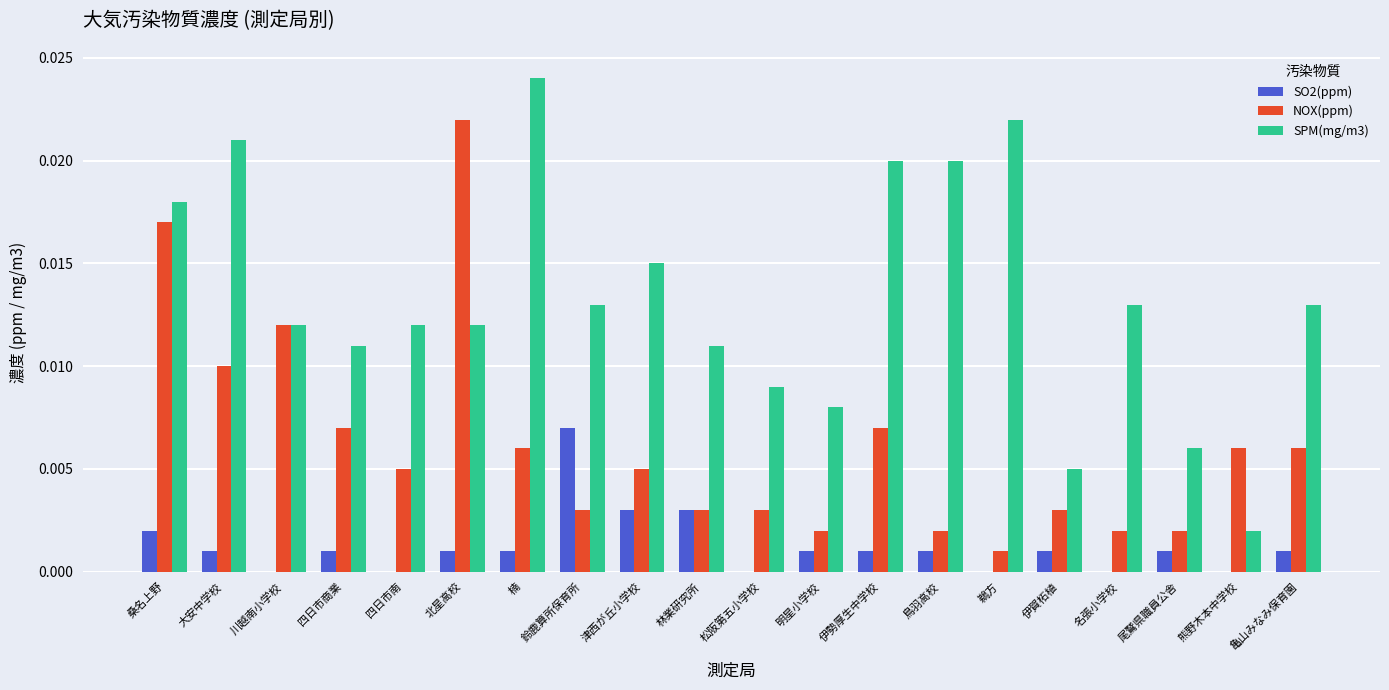

Is the value of SPM(mg/m3) at 四日市商業 greater than the value of NOX(ppm) at 林業研究所?

Yes